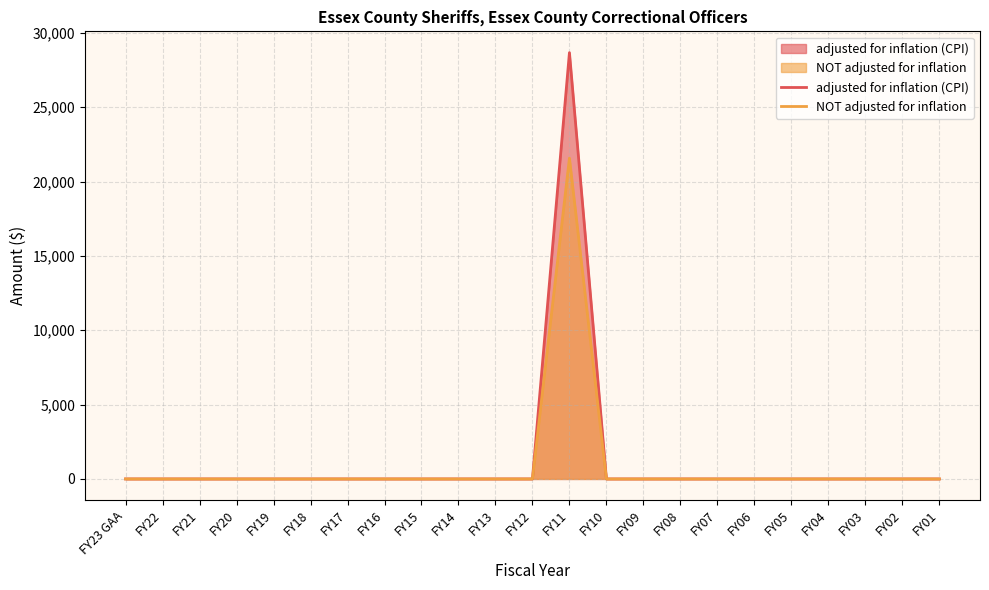

Reading right to left, list all the values displayed in this chart.

adjusted for inflation (CPI): FY01=0	FY02=0	FY03=0	FY04=0	FY05=0	FY06=0	FY07=0	FY08=0	FY09=0	FY10=0	FY11=28676	FY12=0	FY13=0	FY14=0	FY15=0	FY16=0	FY17=0	FY18=0	FY19=0	FY20=0	FY21=0	FY22=0	FY23 GAA=0
NOT adjusted for inflation: FY01=0	FY02=0	FY03=0	FY04=0	FY05=0	FY06=0	FY07=0	FY08=0	FY09=0	FY10=0	FY11=21578	FY12=0	FY13=0	FY14=0	FY15=0	FY16=0	FY17=0	FY18=0	FY19=0	FY20=0	FY21=0	FY22=0	FY23 GAA=0